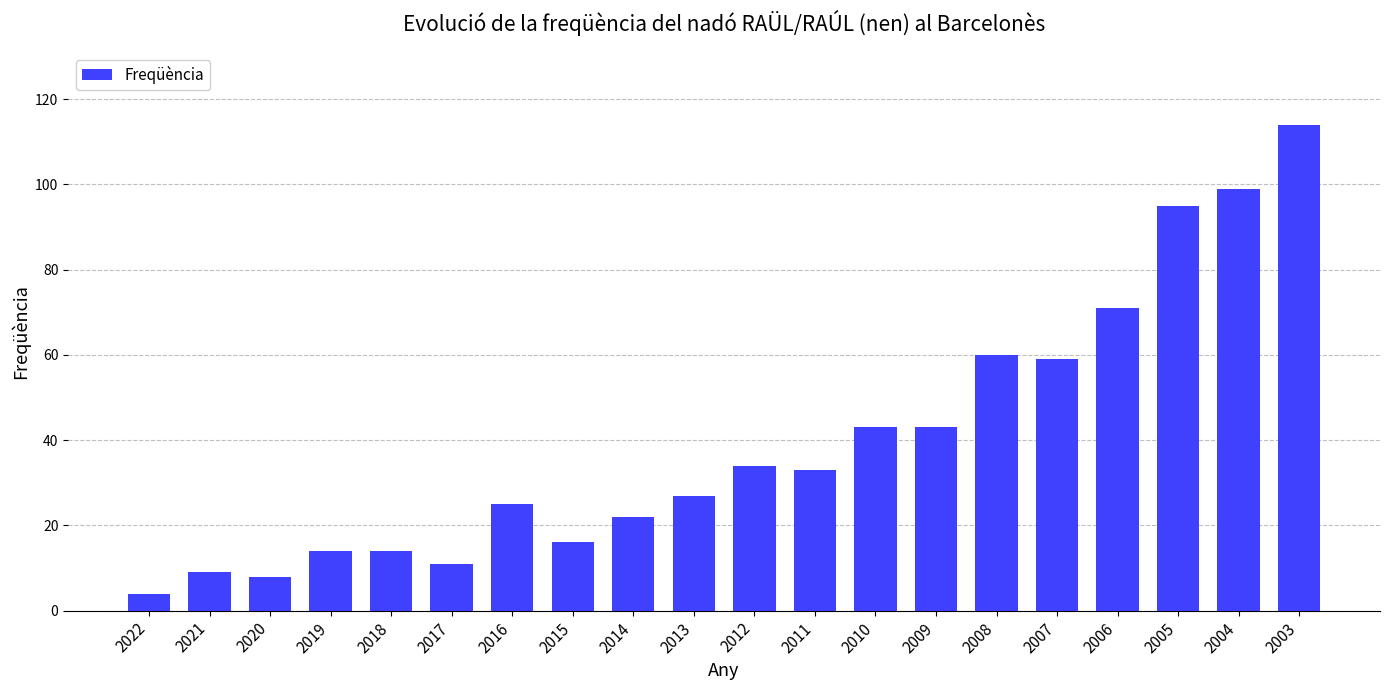

Which has a higher value, 2021 or 2017?

2017